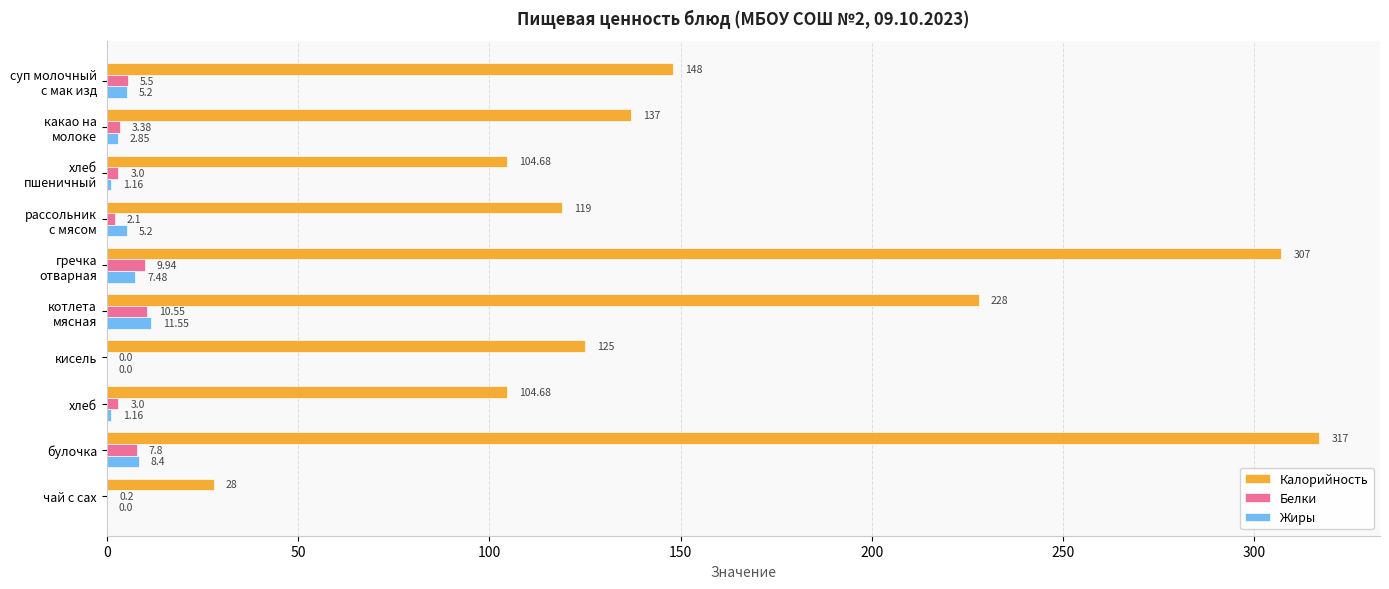

At which category is the sum across all series the highest?

булочка